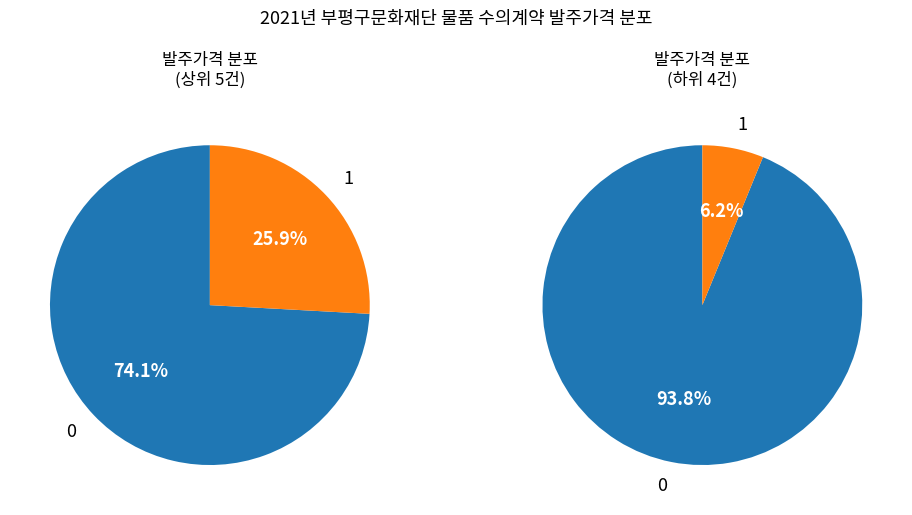

True or false: 부평아트센터 전기실 ACB 보호계전기 교체 accounts for 20% of the total.

False